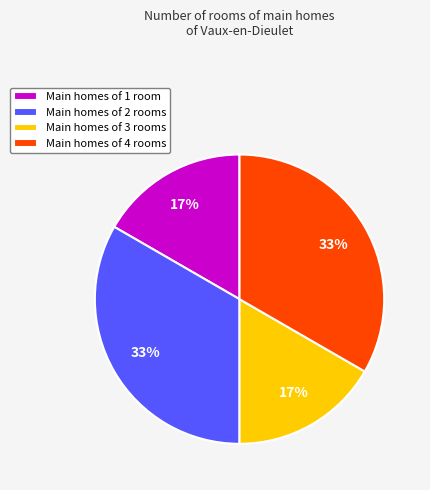

The Main homes of 4 rooms slice represents 33% of the pie. True or false?

True